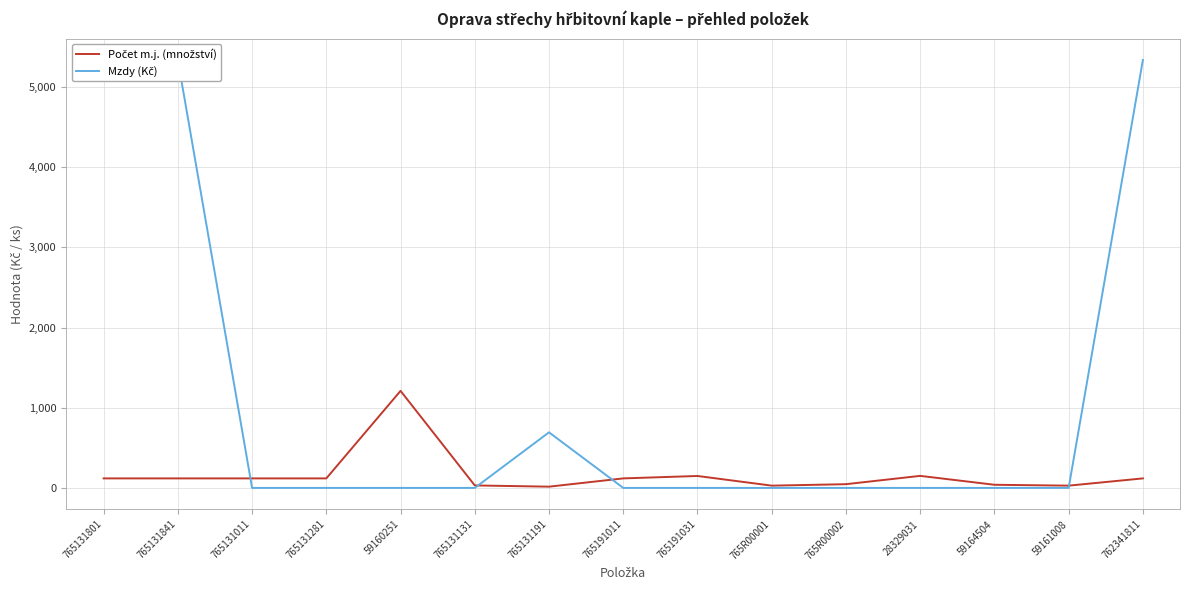

The value of Počet m.j. (množství) at 765131131 is 6.6. True or false?

False